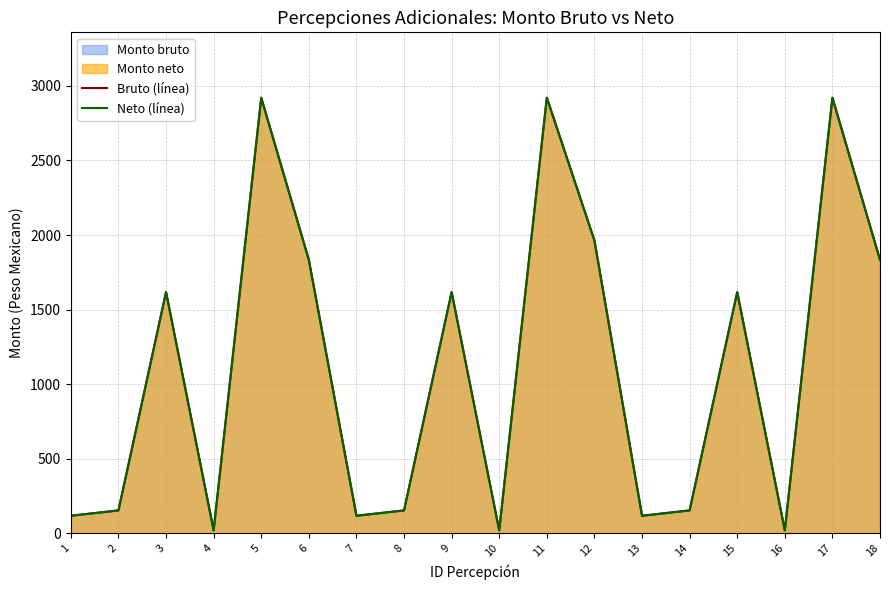

Is it true that Bruto (línea) equals 118.1 at 7?

True